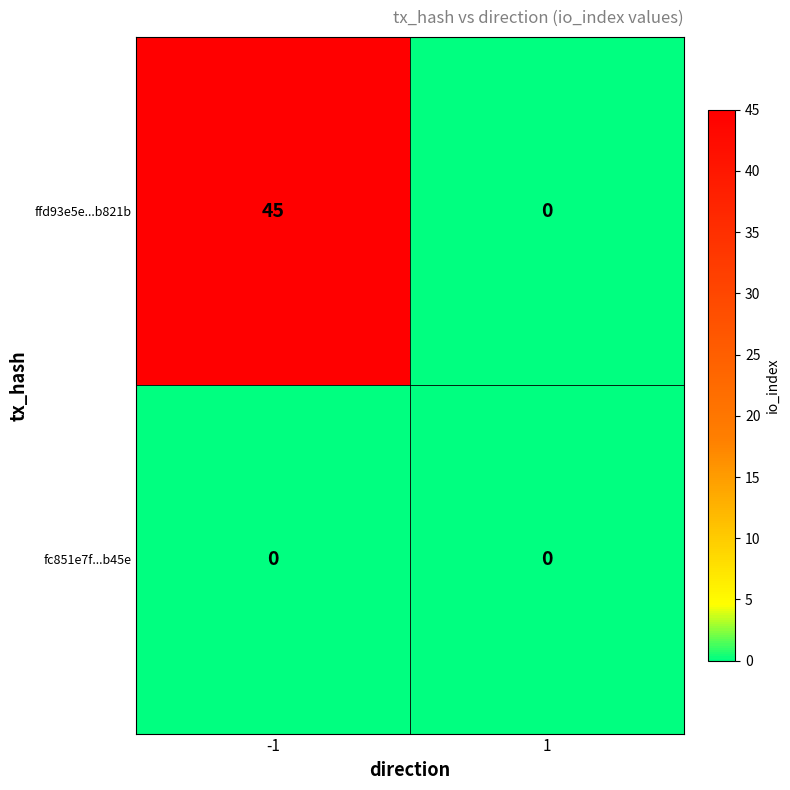

Rank the series by their average value, from lowest to highest.

fc851e7f...b45e, ffd93e5e...b821b